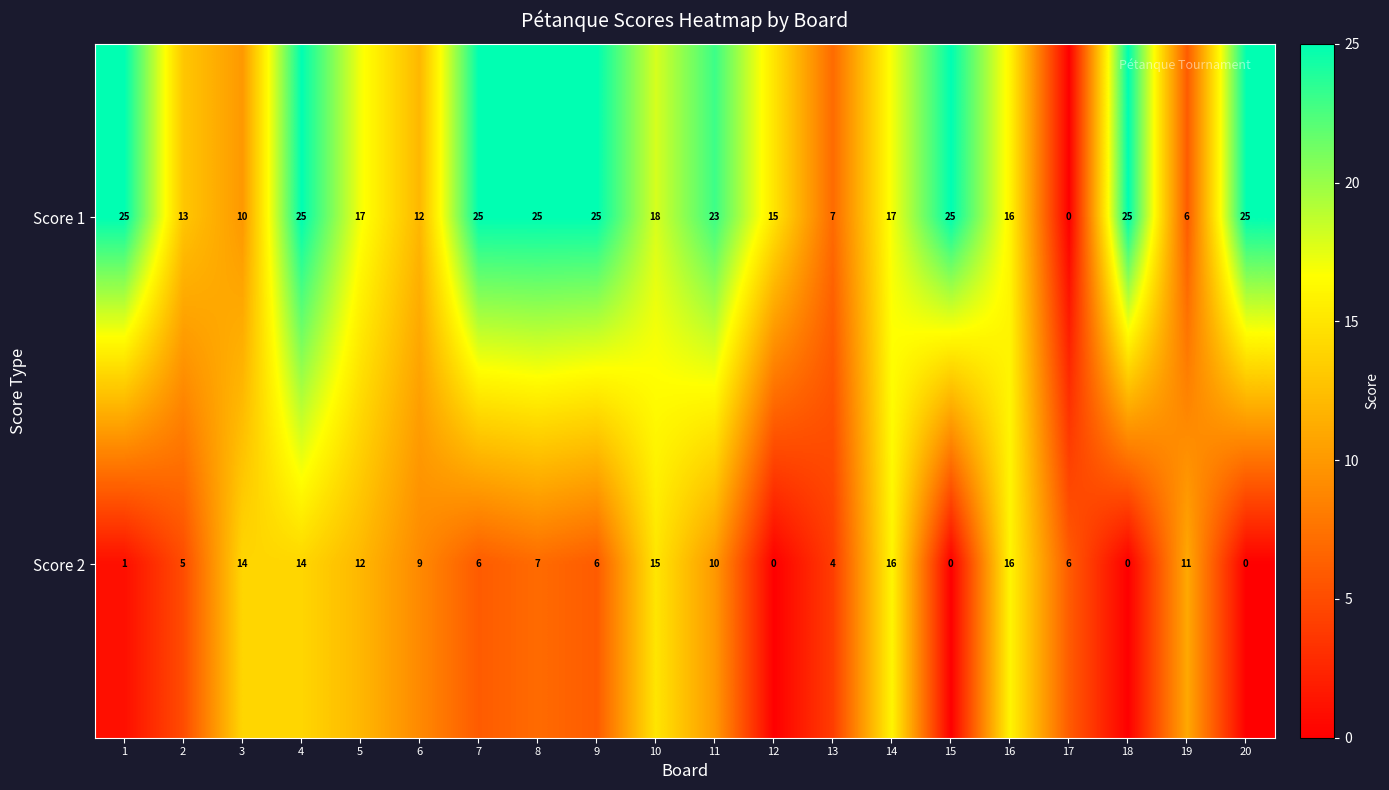

Rank the series by their average value, from lowest to highest.

Score 2, Score 1